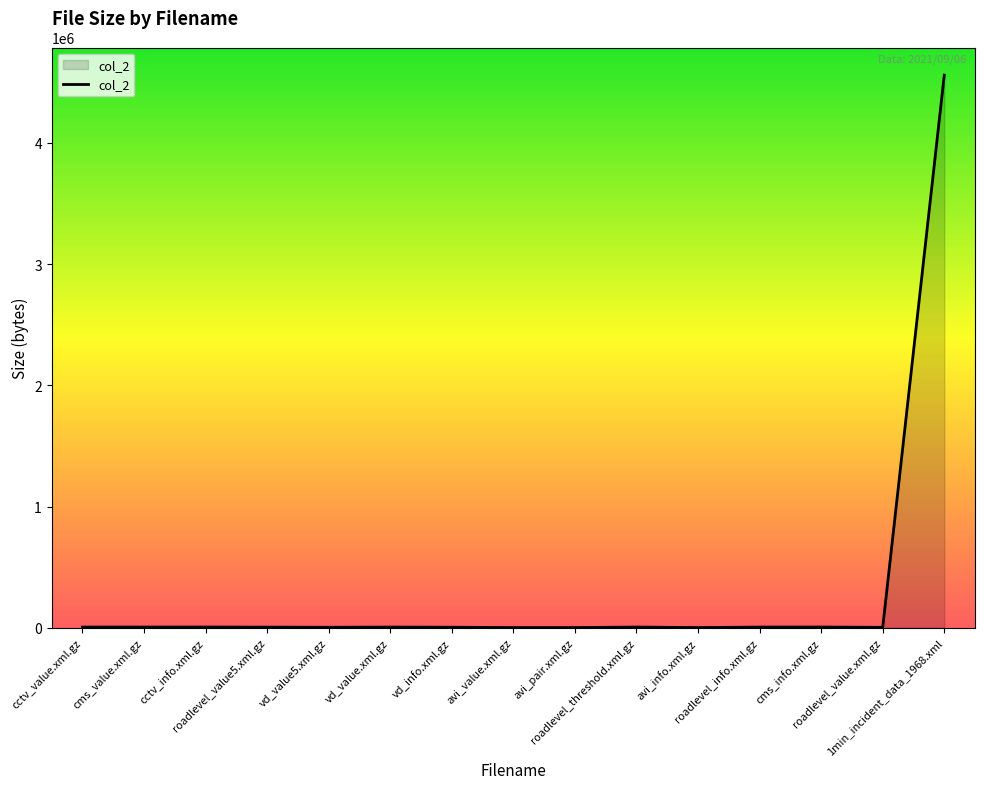

The chart shows a value of 2935236 at 1min_incident_data_1968.xml. True or false?

False